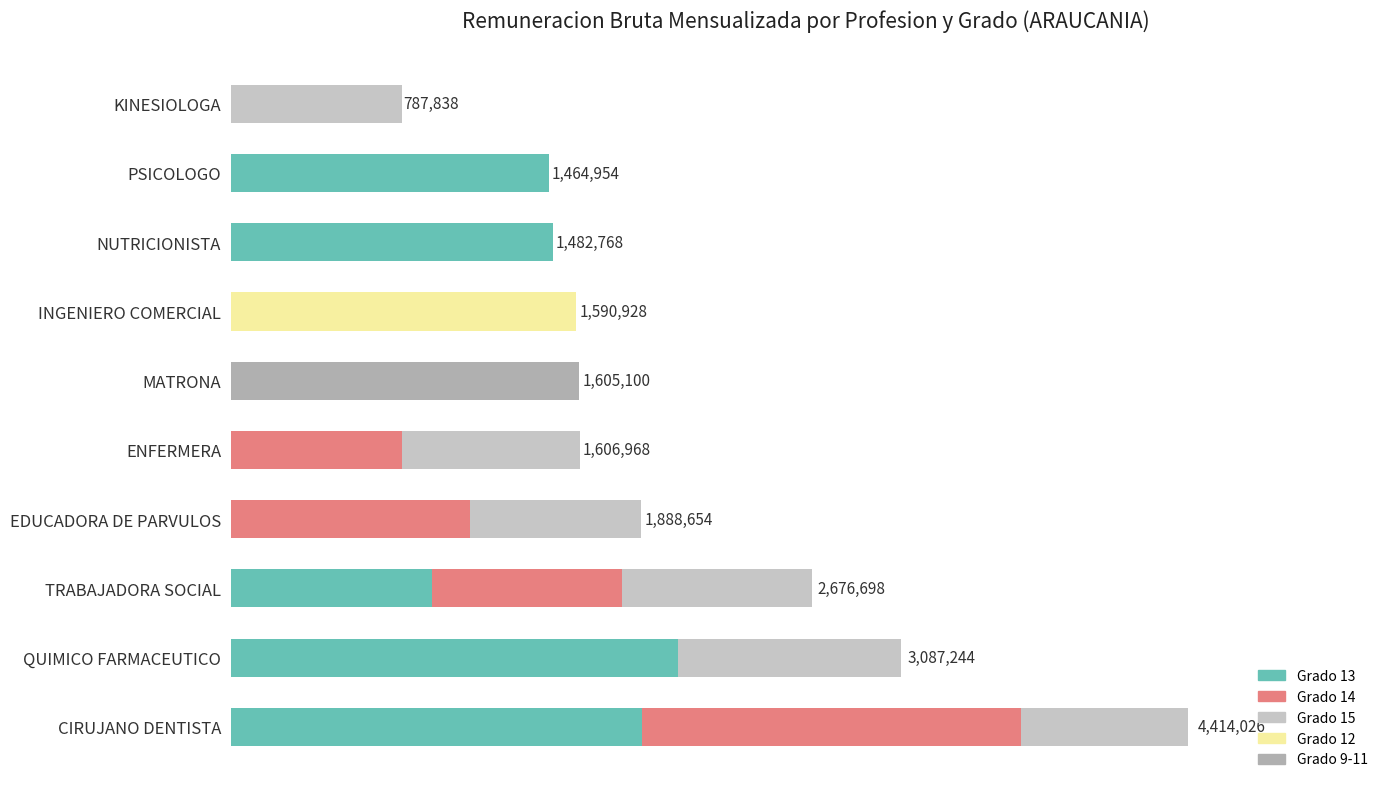

List the series in order of their peak value, highest first.

Grado 13, Grado 14, Grado 9-11, Grado 12, Grado 15